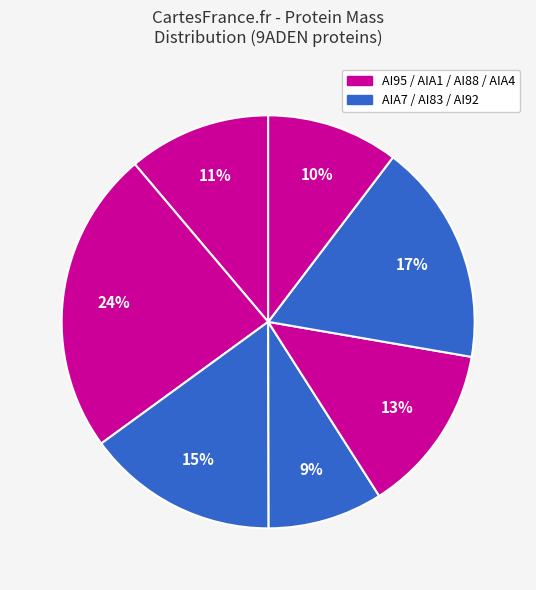

To the nearest percent, what is the average slice percentage?

14%